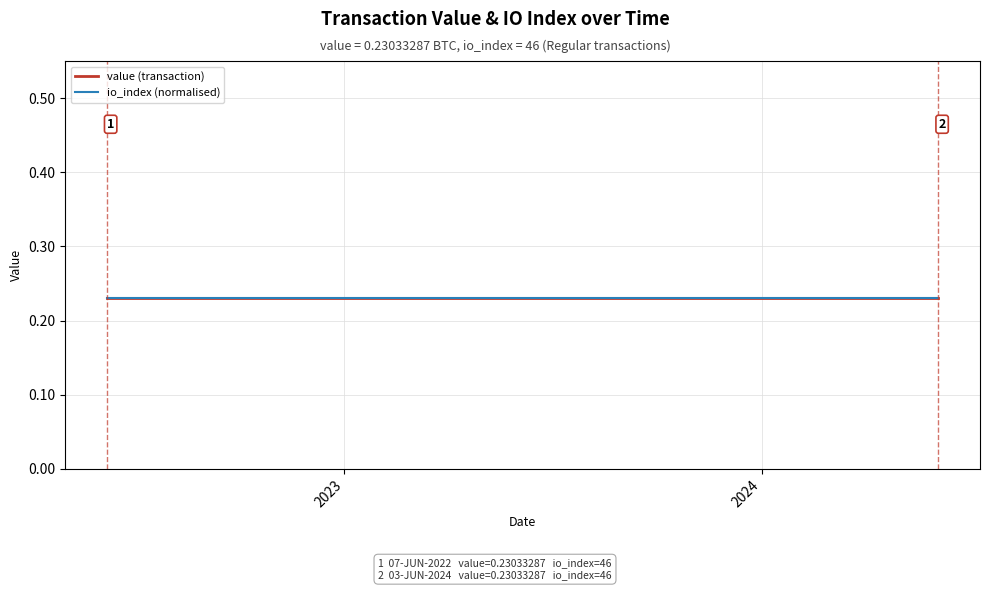

What are all the series names shown in the legend?

value (transaction), io_index (normalised)